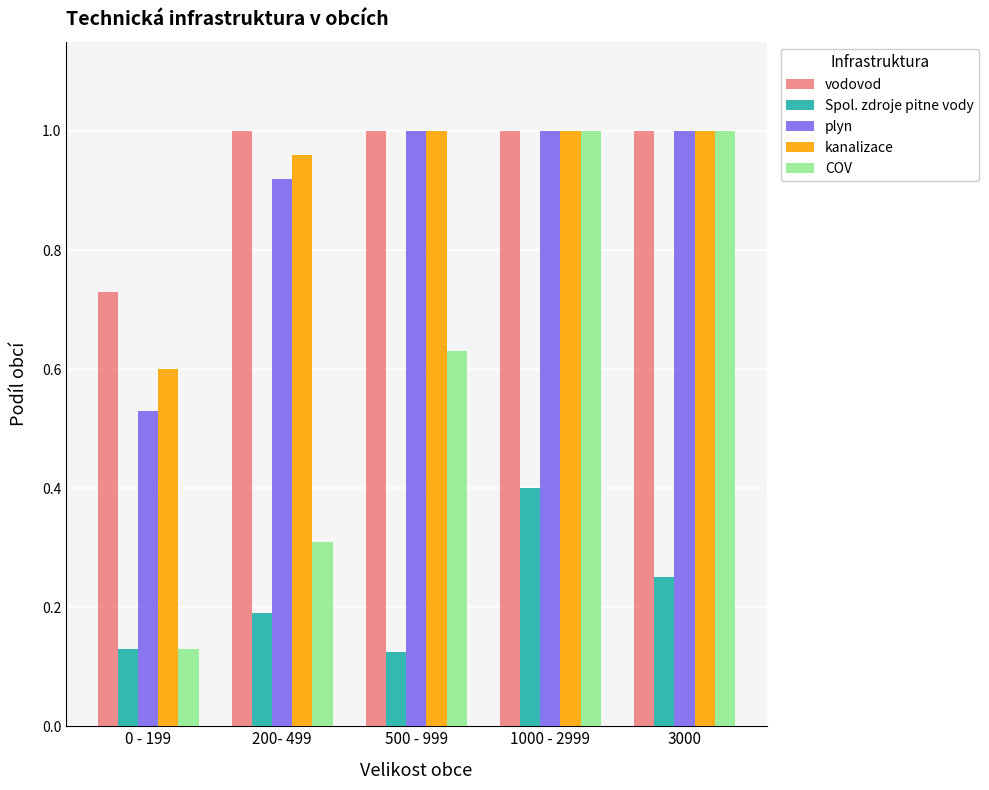

What is the sum of all Spol. zdroje pitne vody values?

1.1